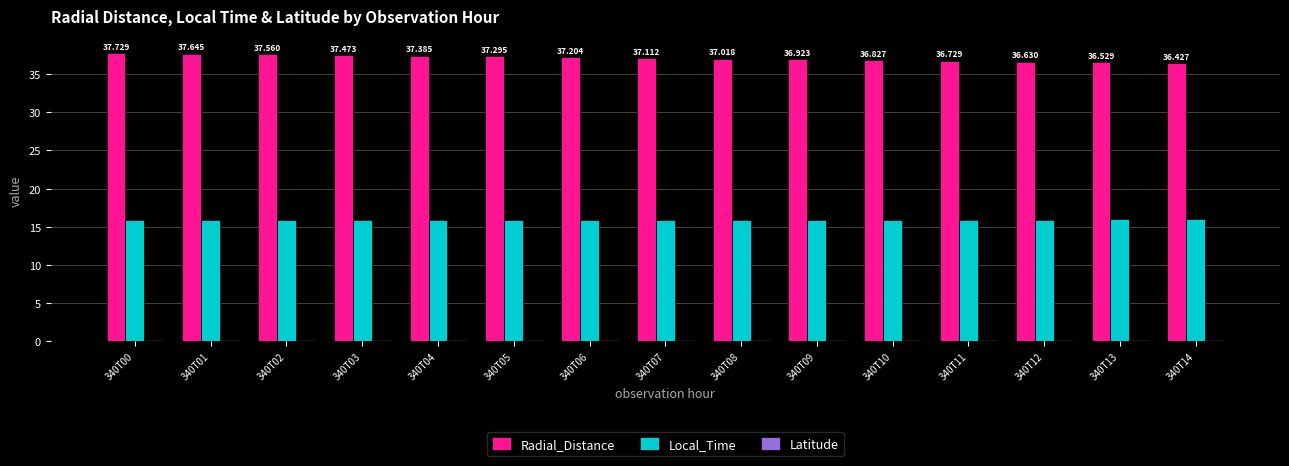

Which label corresponds to the smallest value in the chart?

340T00